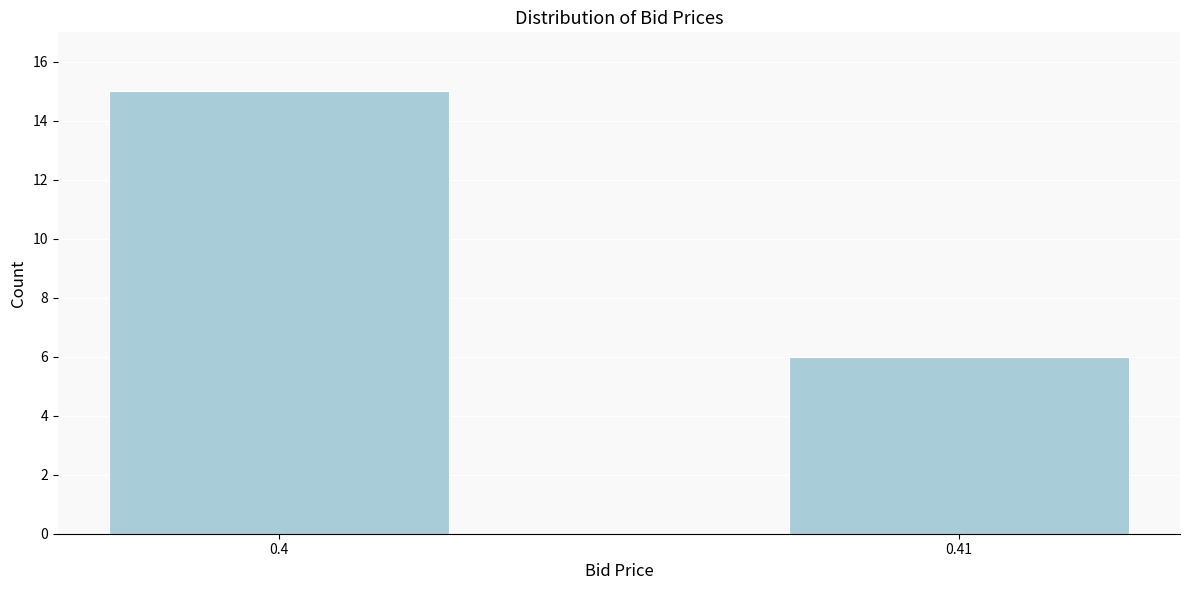

Reading right to left, extract all data points from this chart.

6	15